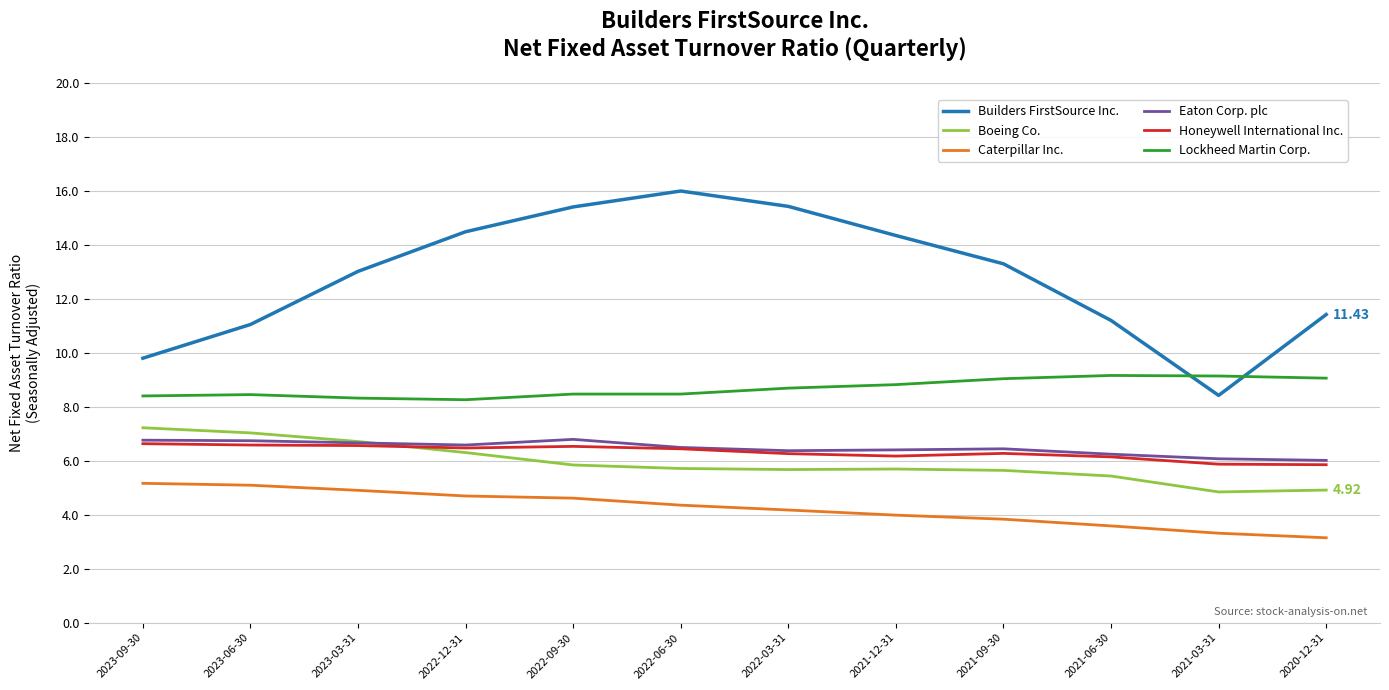

Between 2021-12-31 and 2021-03-31, which series saw the biggest shift?

Builders FirstSource Inc.